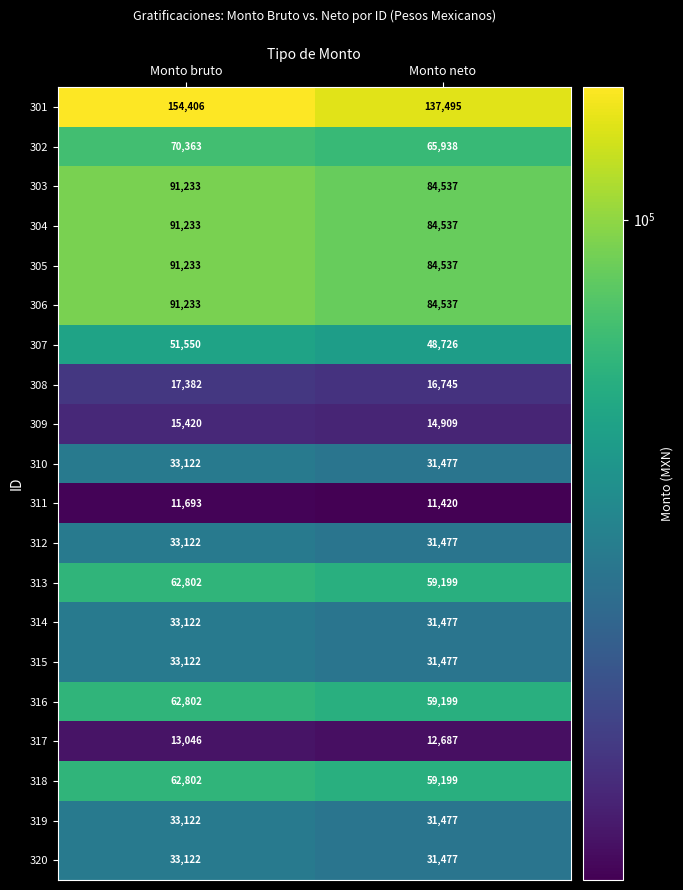

The 310 series shows 31477 at Monto neto. True or false?

True